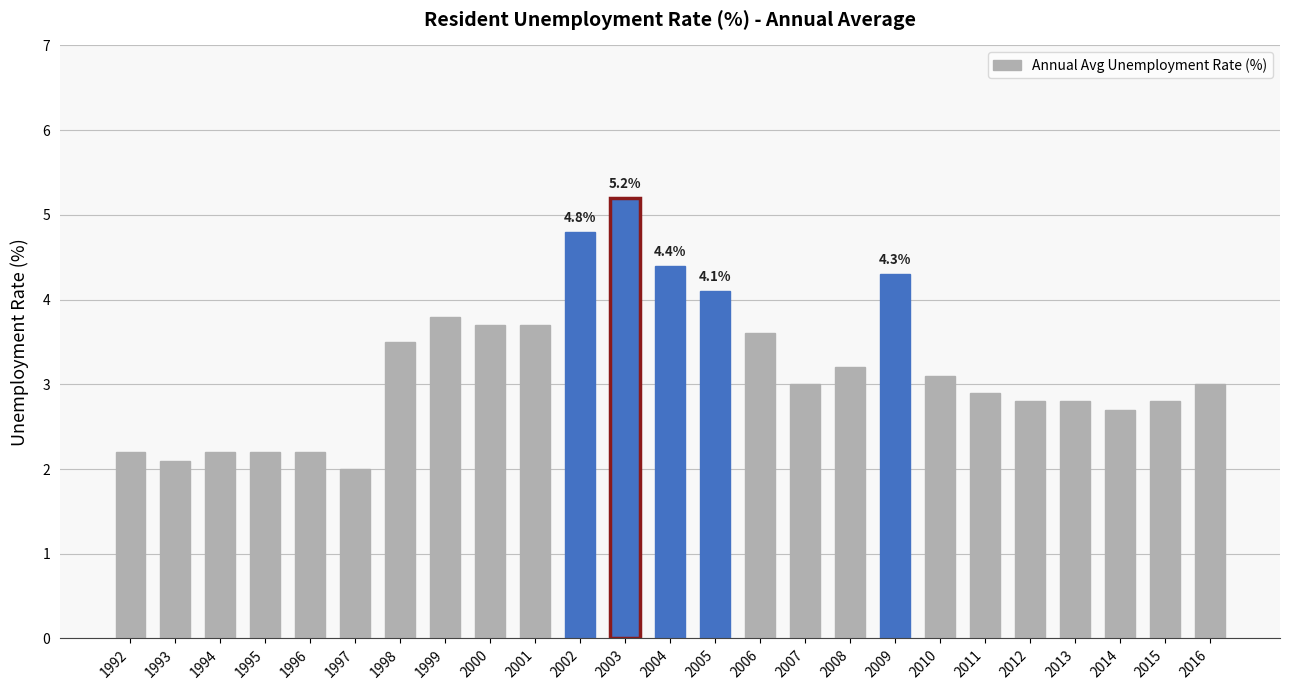

What is the value of the 16th bar from the left?

3.0